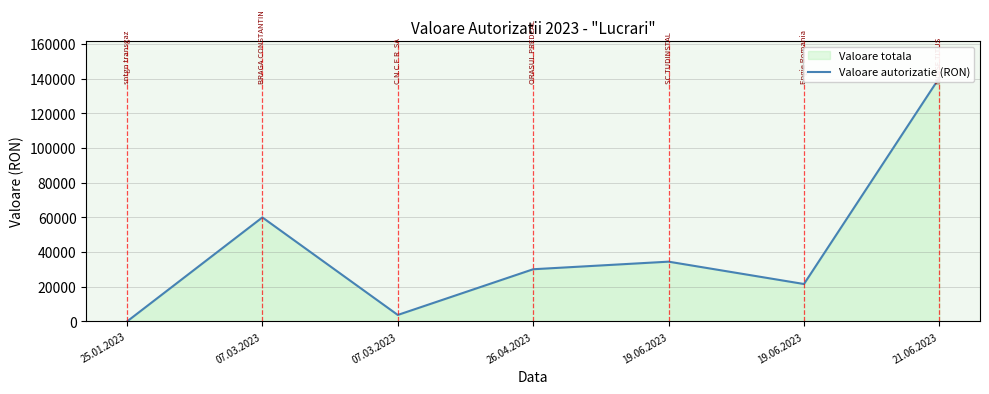

Reading right to left, transcribe all the data shown in this chart.

21.06.2023=140530	19.06.2023=21607	19.06.2023=34493	26.04.2023=30123	07.03.2023=3776	07.03.2023=60000	25.01.2023=0